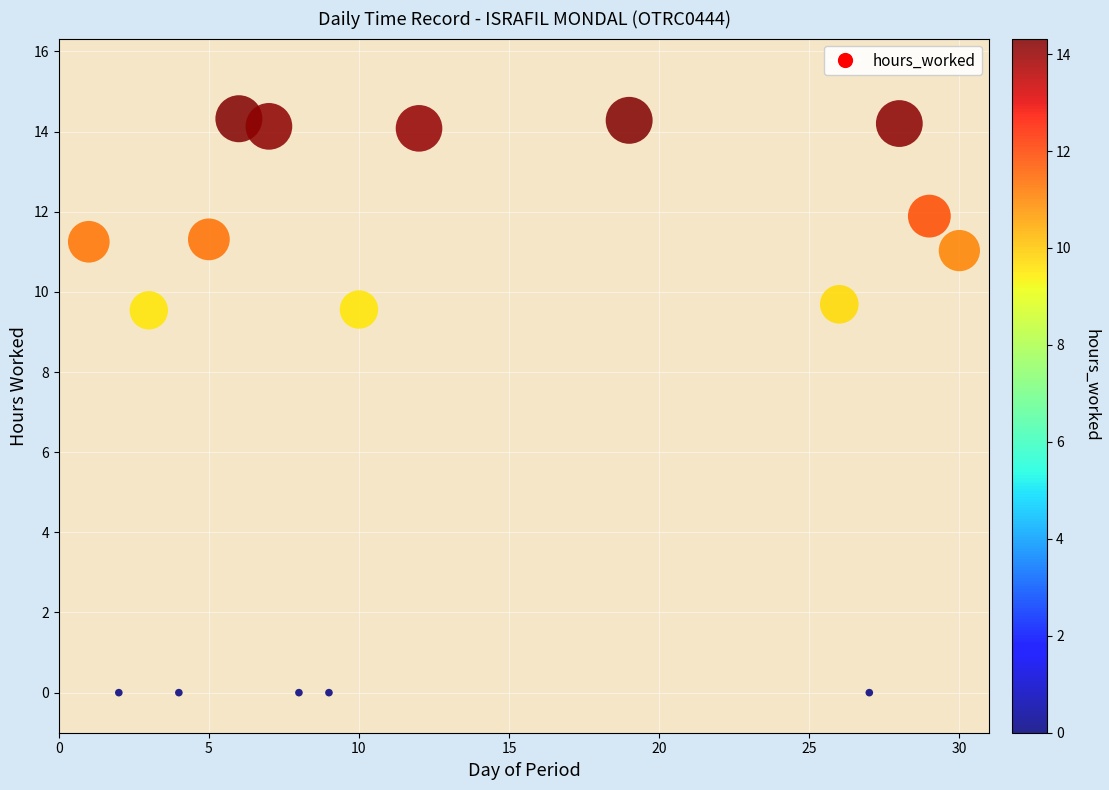

What is the range of Y values (max minus min)?

14.3